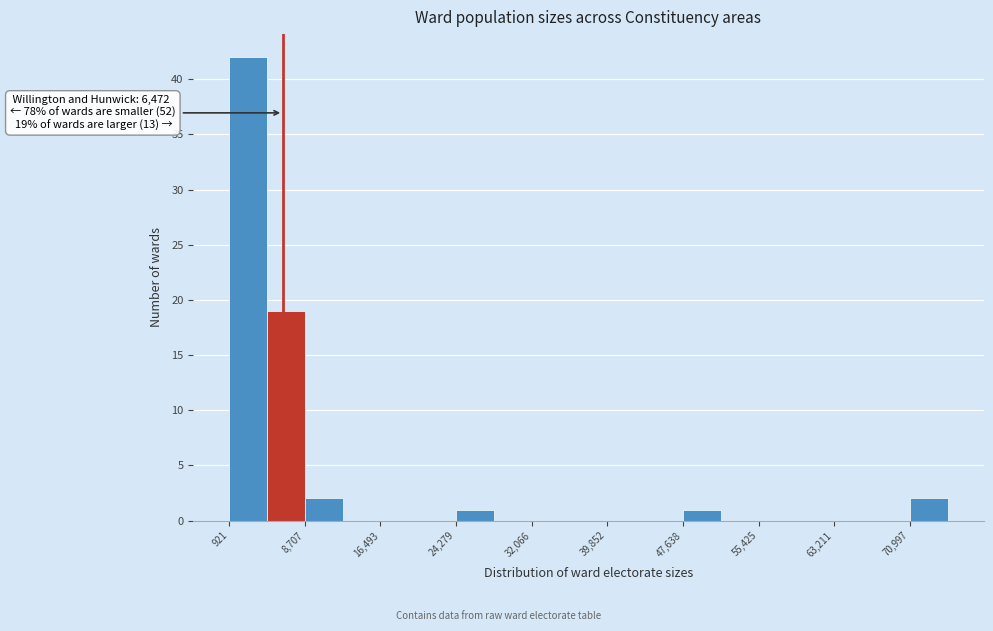

Around what value on the x-axis is the tallest bar? Give the approximate position of its centre, as read against the axis.

3000